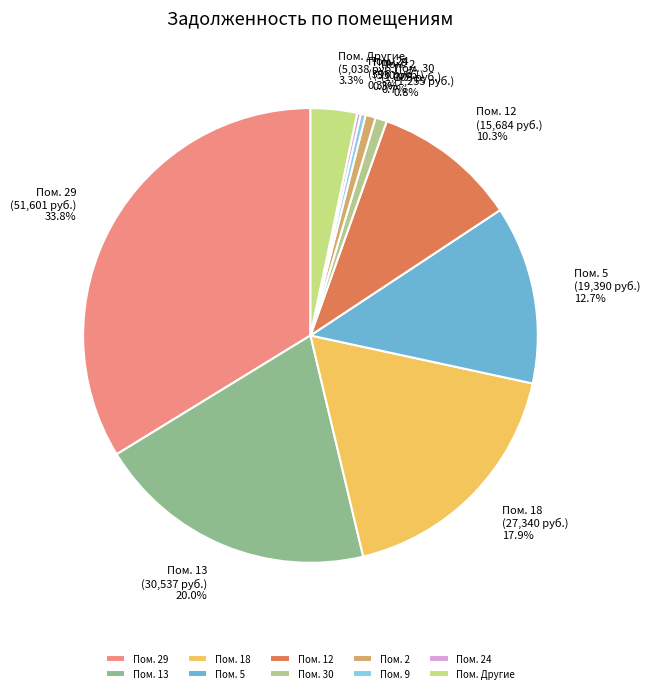

Is the sum of Пом. 29 and Пом. 30 greater than half?

No